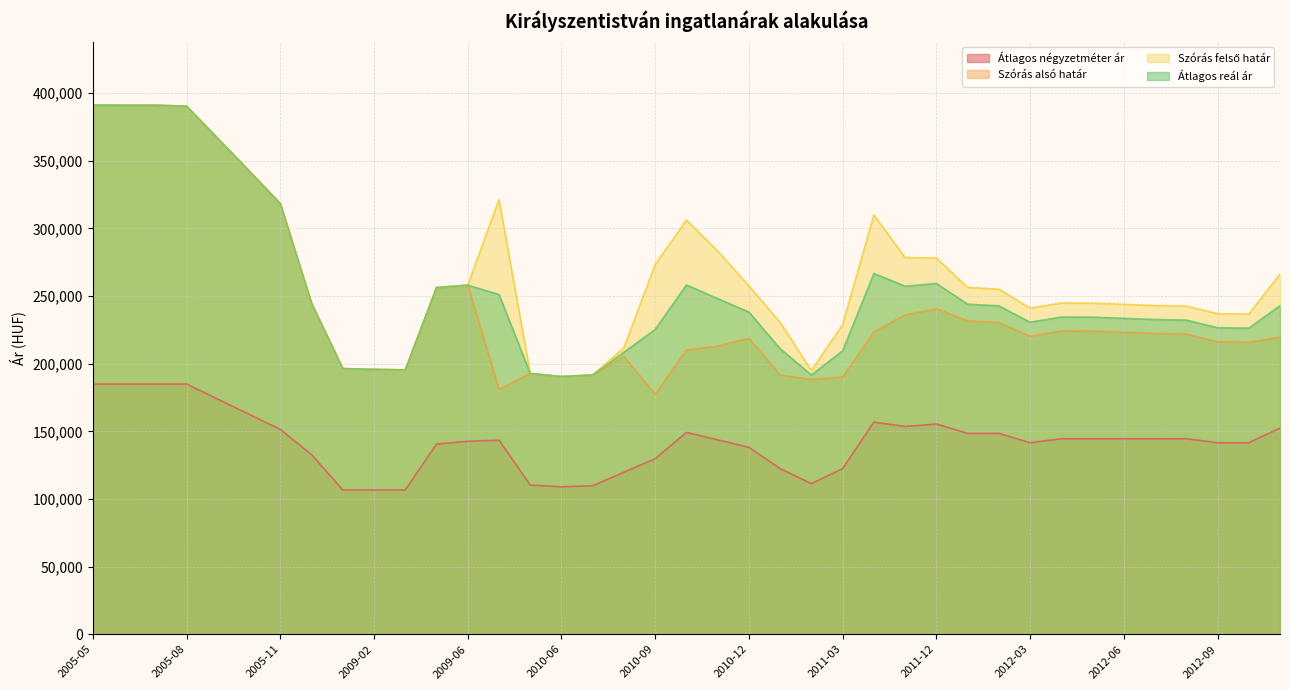

Rank the series at 2010-07 from lowest to highest value.

Átlagos négyzetméter ár, Szórás alsó határ, Szórás felső határ, Átlagos reál ár